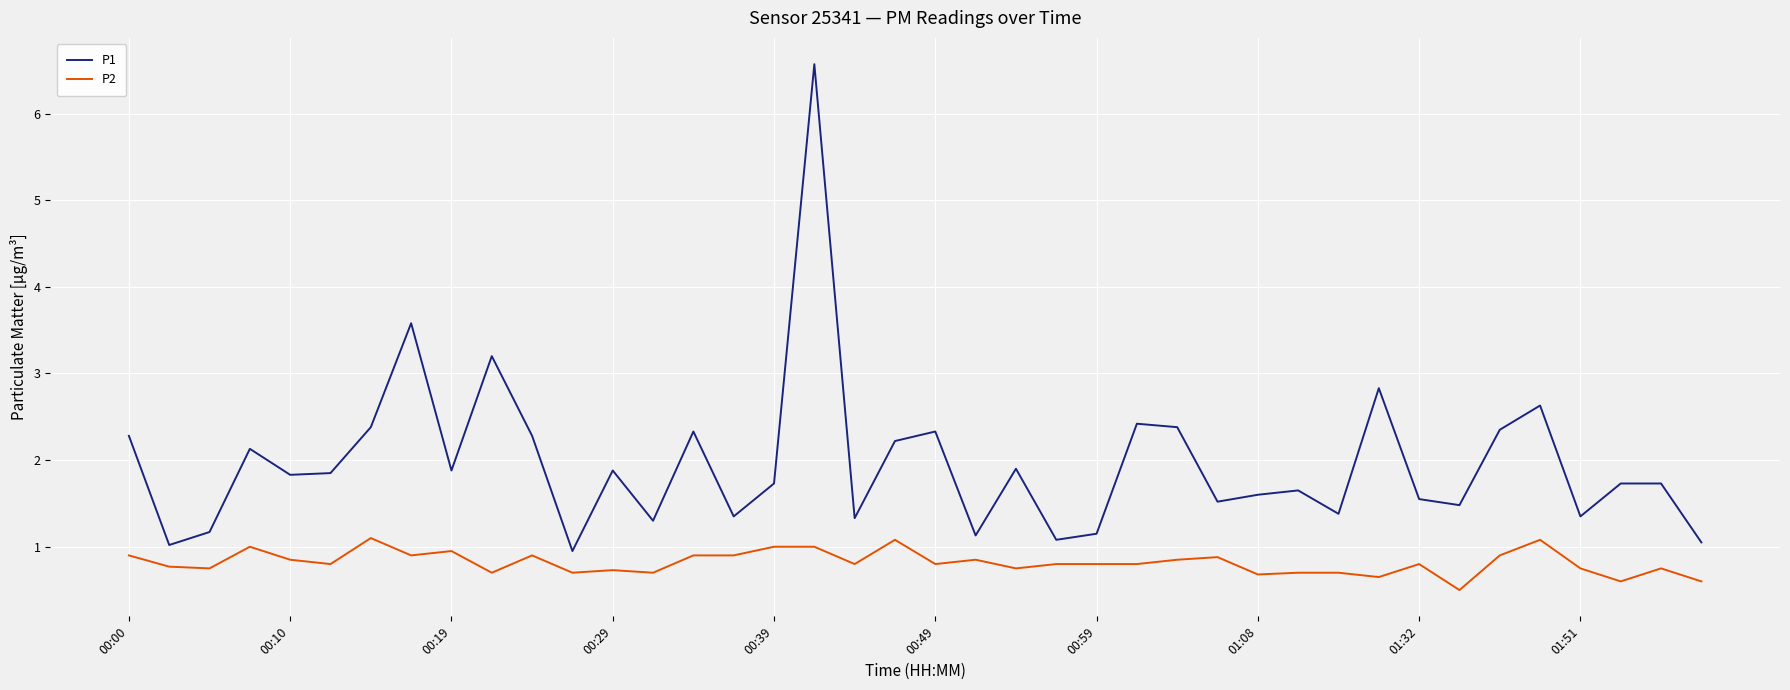

Which series has the widest spread of values?

P1